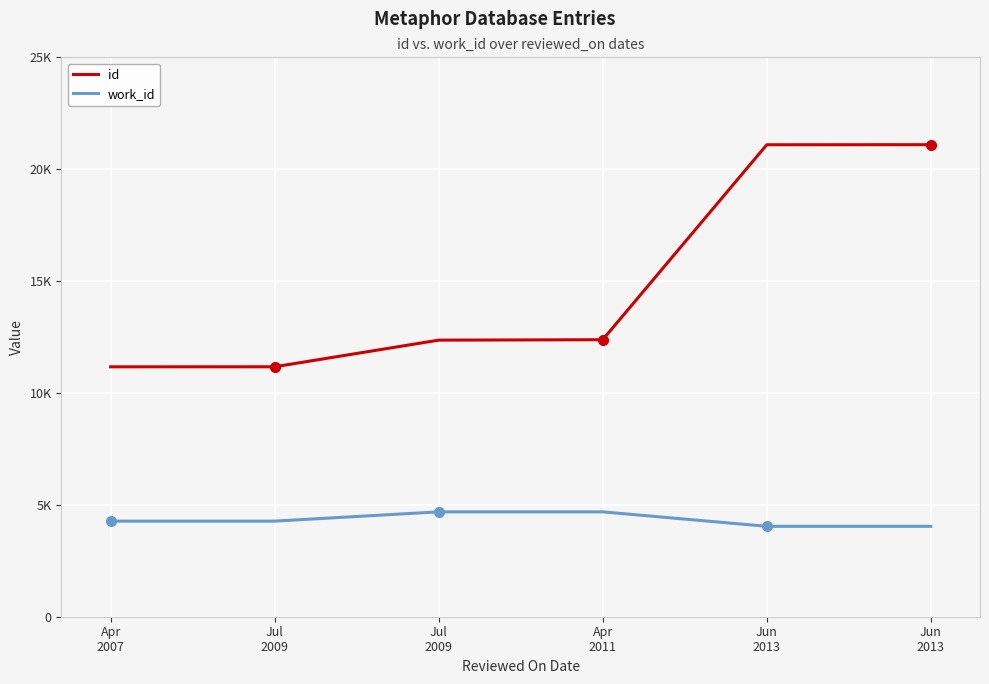

What are all the series names shown in the legend?

id, work_id